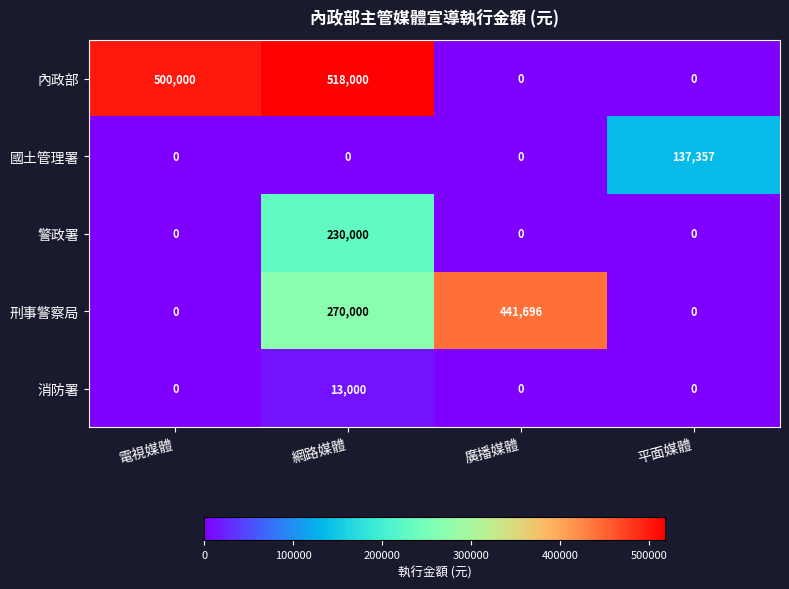

Reading left to right, list all the values displayed in this chart.

內政部: 電視媒體=500000	網路媒體=518000	廣播媒體=0	平面媒體=0
國土管理署: 電視媒體=0	網路媒體=0	廣播媒體=0	平面媒體=137357
警政署: 電視媒體=0	網路媒體=230000	廣播媒體=0	平面媒體=0
刑事警察局: 電視媒體=0	網路媒體=270000	廣播媒體=441696	平面媒體=0
消防署: 電視媒體=0	網路媒體=13000	廣播媒體=0	平面媒體=0